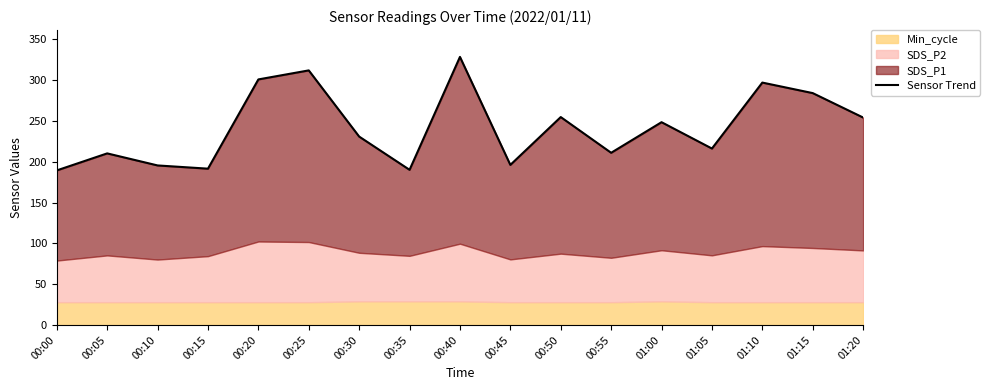

List the labels in order of value, smallest first.

00:00, 00:35, 00:15, 00:10, 00:45, 00:05, 00:55, 01:05, 00:30, 01:00, 01:20, 00:50, 01:15, 01:10, 00:20, 00:25, 00:40